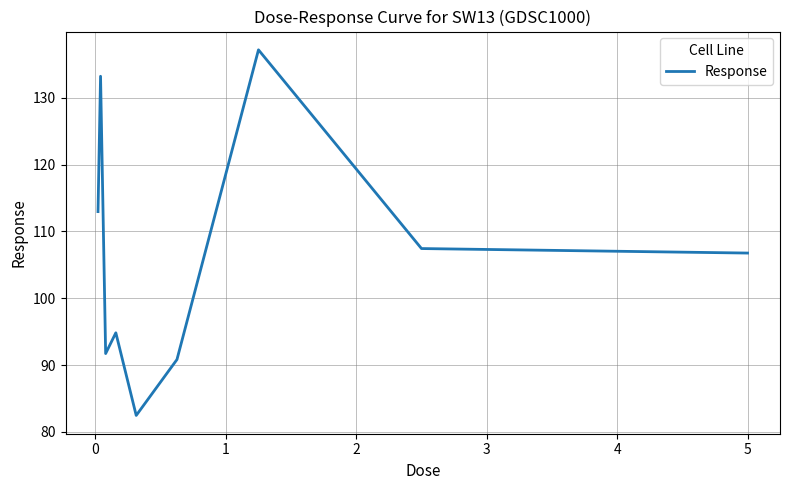

What is the greatest value displayed?

137.2